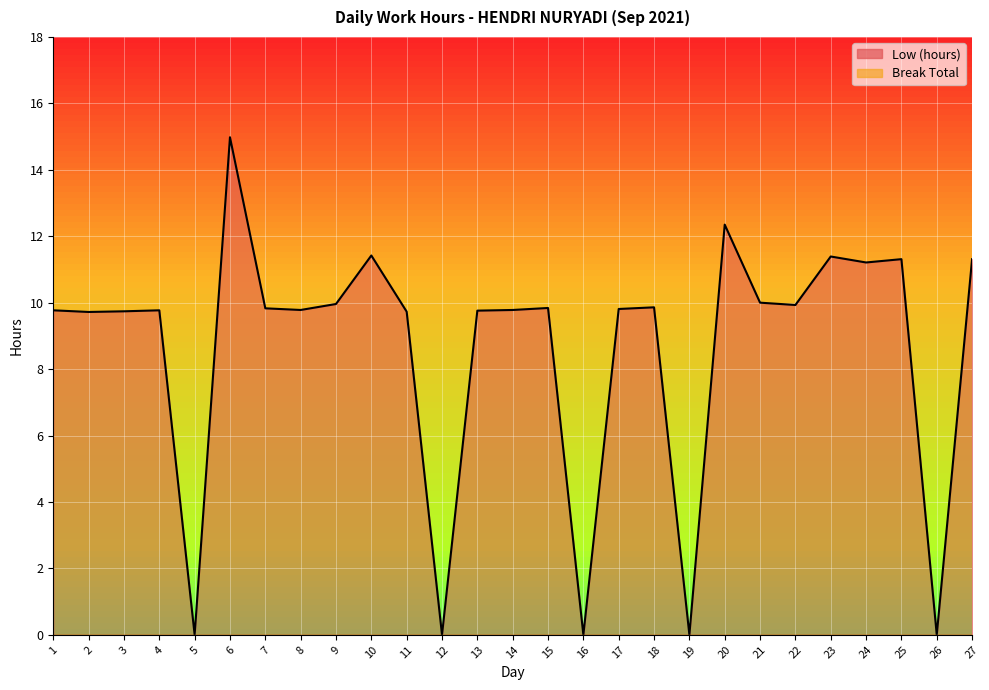

List the labels in order of value, smallest first.

5, 12, 16, 19, 26, 2, 11, 3, 13, 1, 4, 8, 14, 17, 7, 15, 18, 22, 9, 21, 24, 25, 27, 23, 10, 20, 6